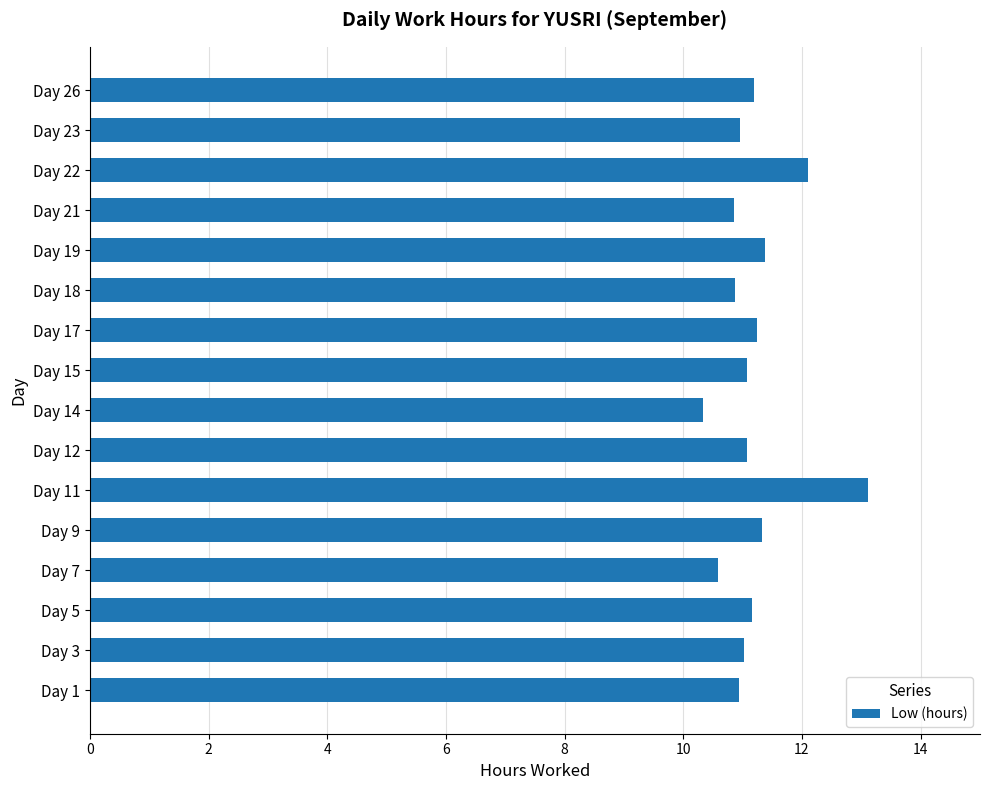

Does the chart contain any negative values?

No